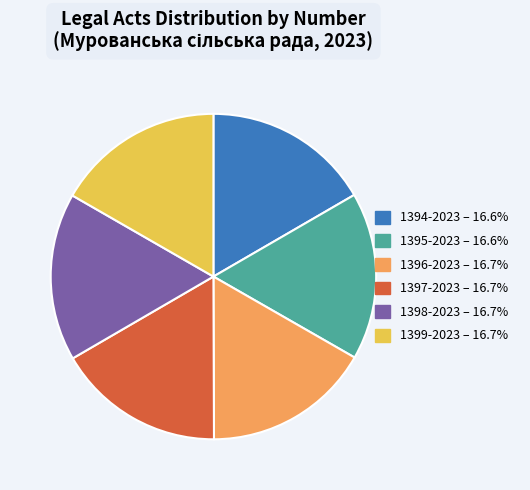

Does 1396-2023 account for over 50% of the chart?

No